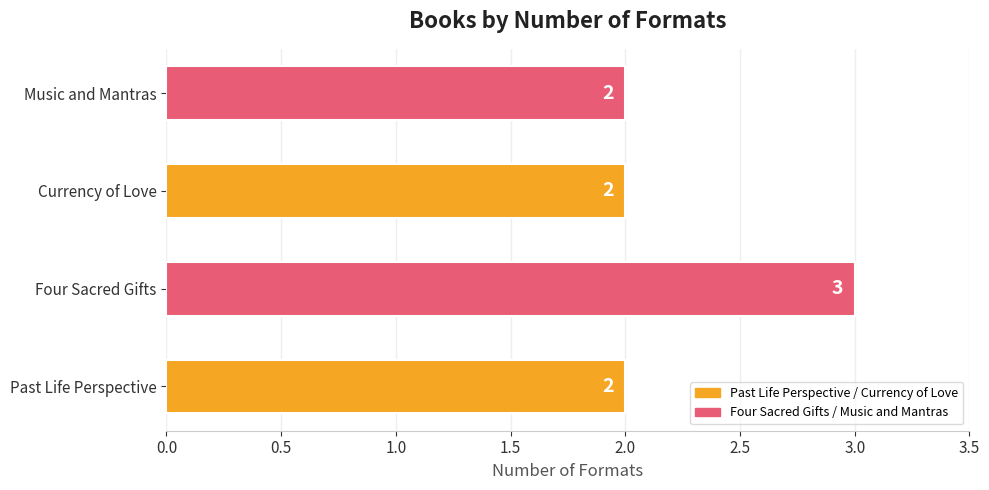

Does the chart contain stacked bars?

No